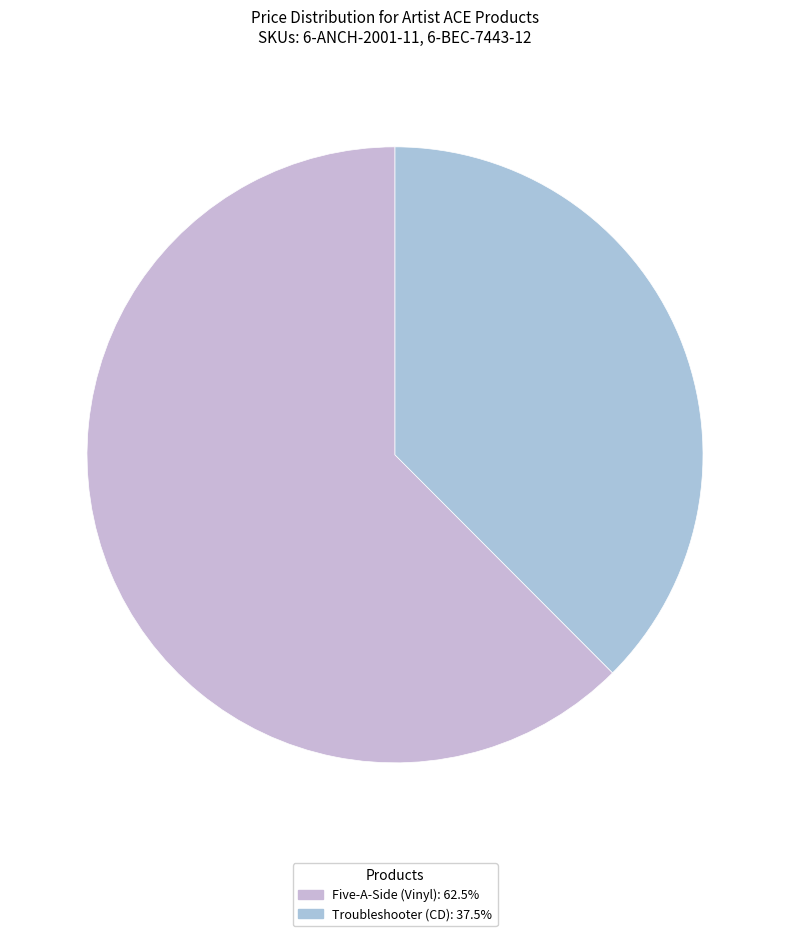

What is the ratio of the value at Troubleshooter (CD) to the value at Five-A-Side (Vinyl)?

0.6